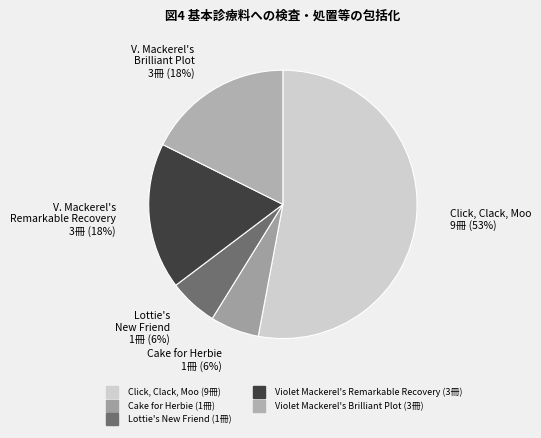

Approximately how many times larger is the value at Cake for Herbie compared to Violet Mackerel's Remarkable Recovery?

0.3